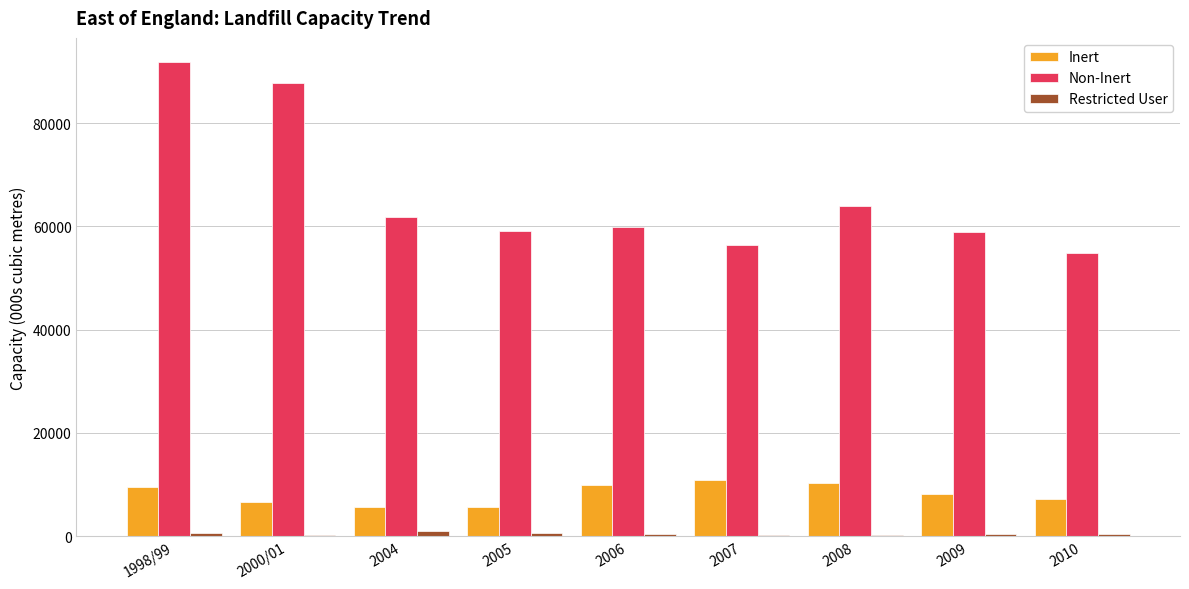

Which series has the largest total across all categories?

Non-Inert